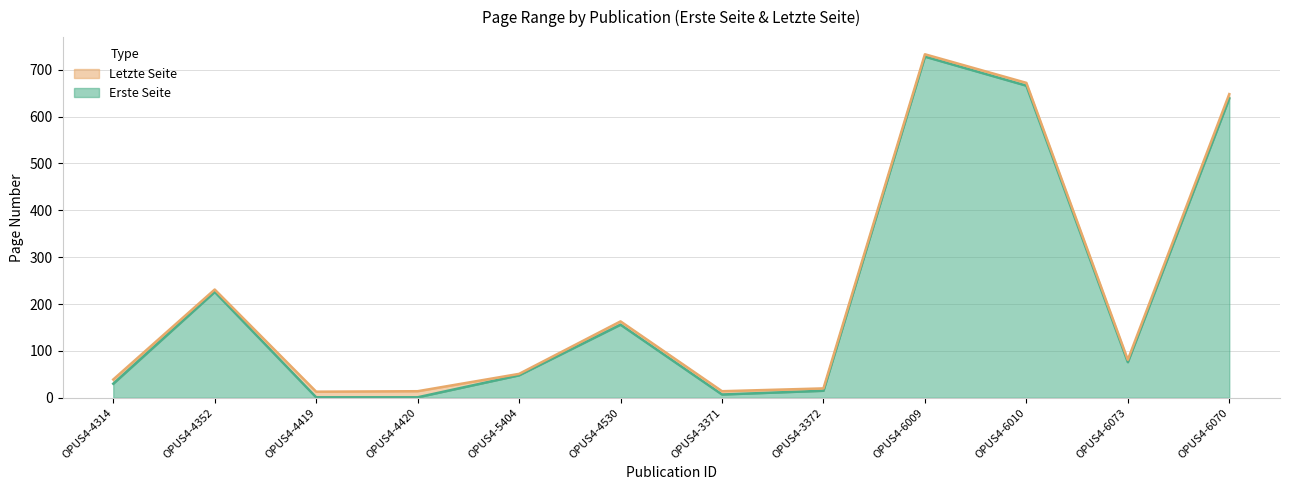

What is the difference between the highest and lowest values at OPUS4-4420?

13